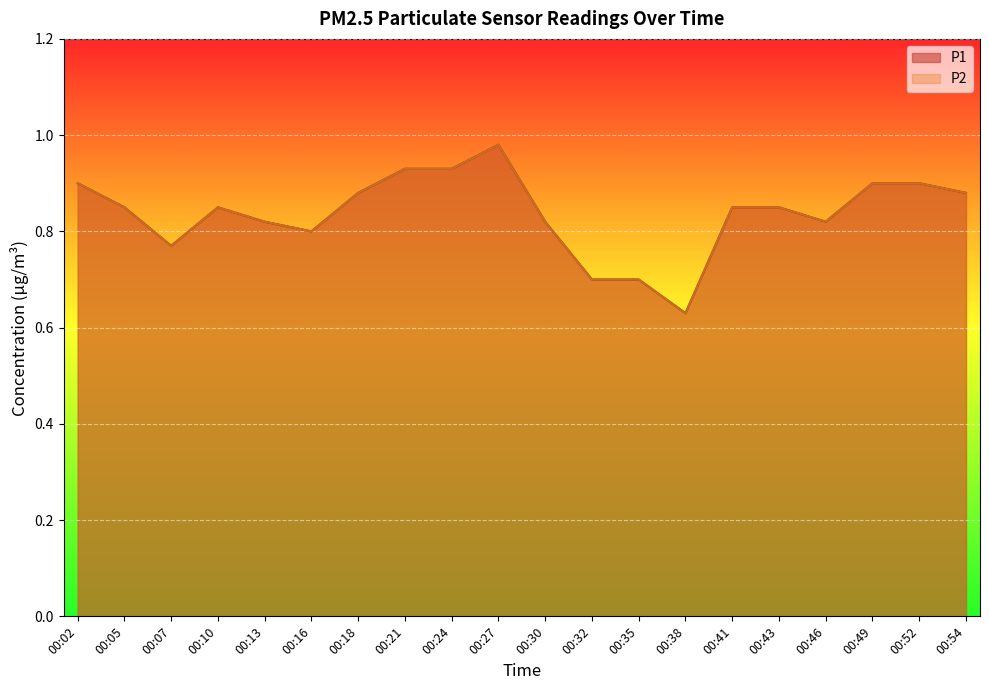

Where is the first local maximum for P1?

00:10